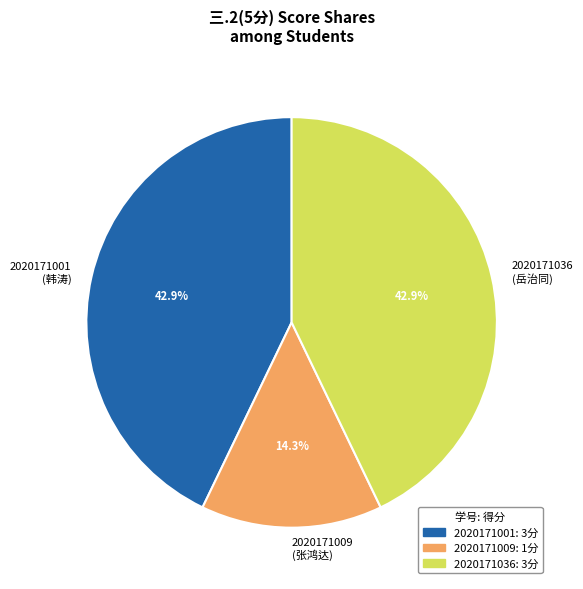

What percentage is NOT represented by 2020171009?

85.7%